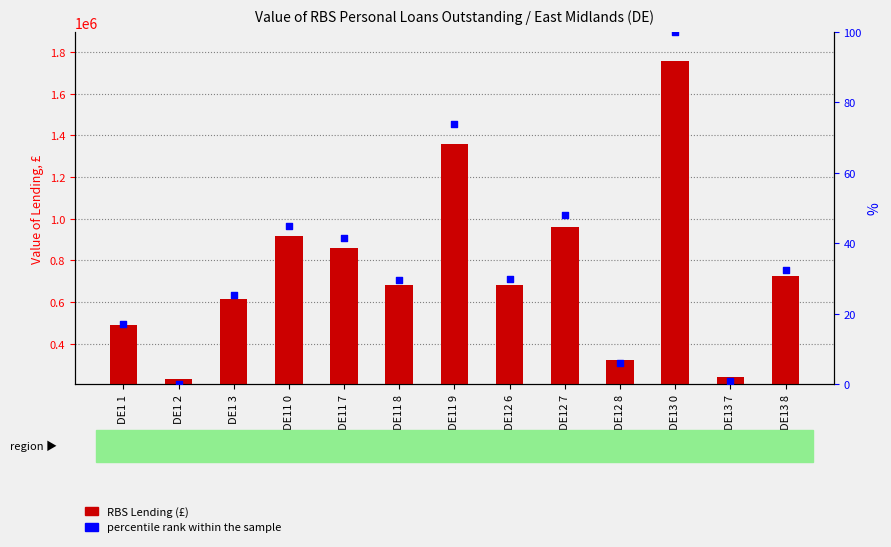

Is the value of percentile rank within the sample at DE12 7 greater than the value of RBS Lending (£) at DE13 8?

No